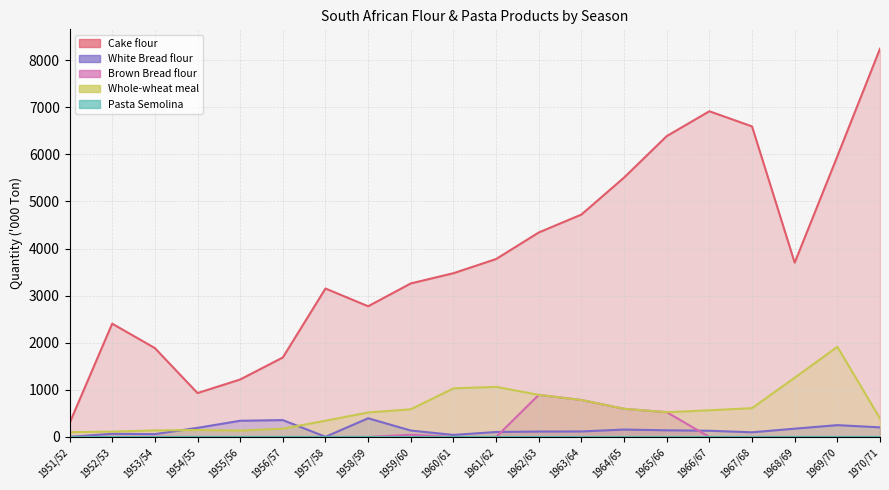

True or false: White Bread flour has more than 1 interior local peaks.

True